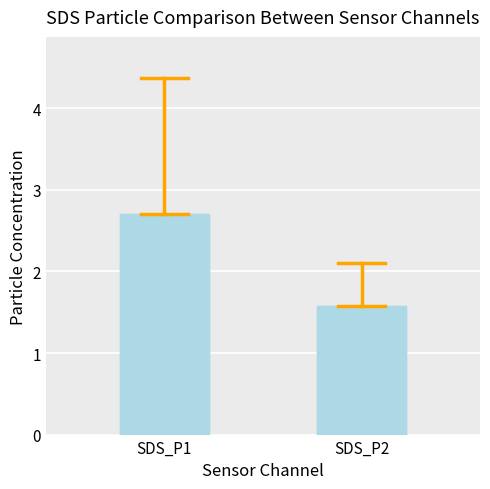

How many data points does each series have?

2